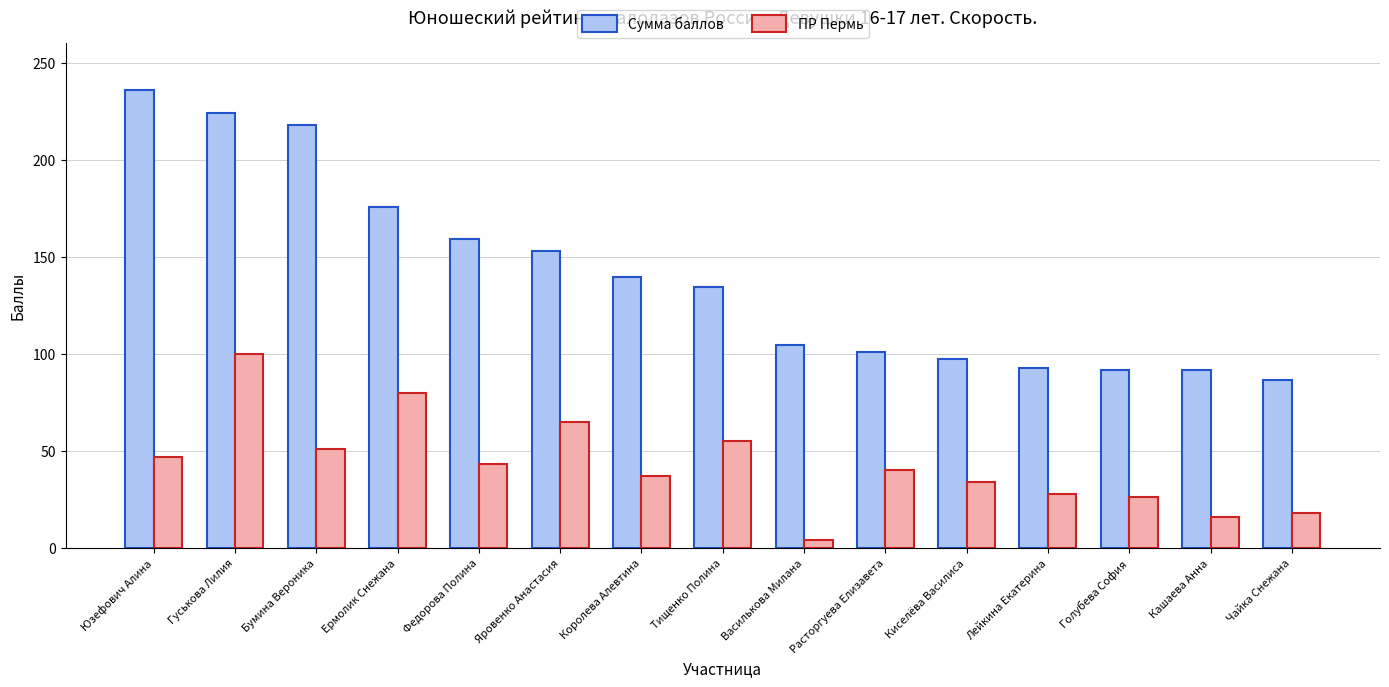

How many groups of bars are there?

15